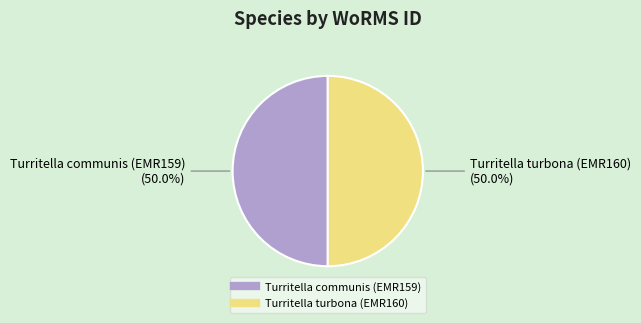

What is the ratio of the value at Turritella communis (EMR159) to the value at Turritella turbona (EMR160)?

1.0